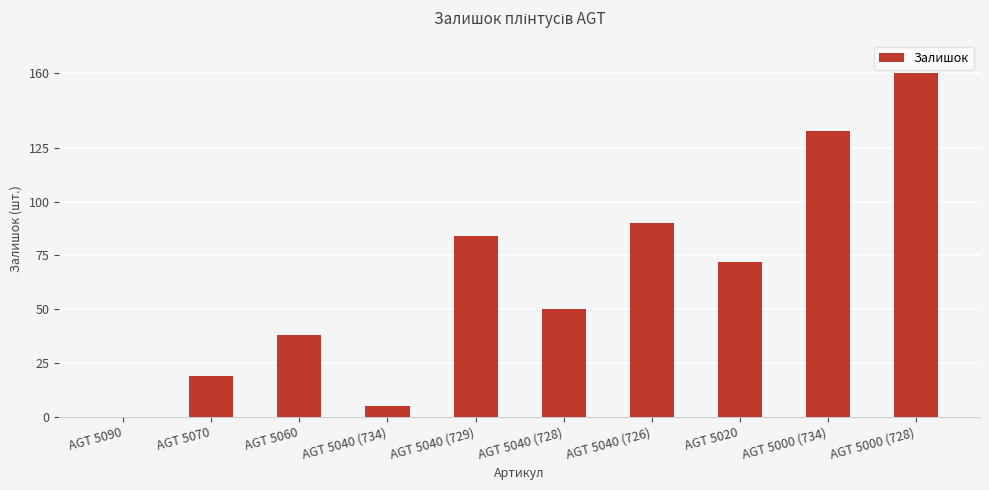

How many distinct data groups are displayed?

1